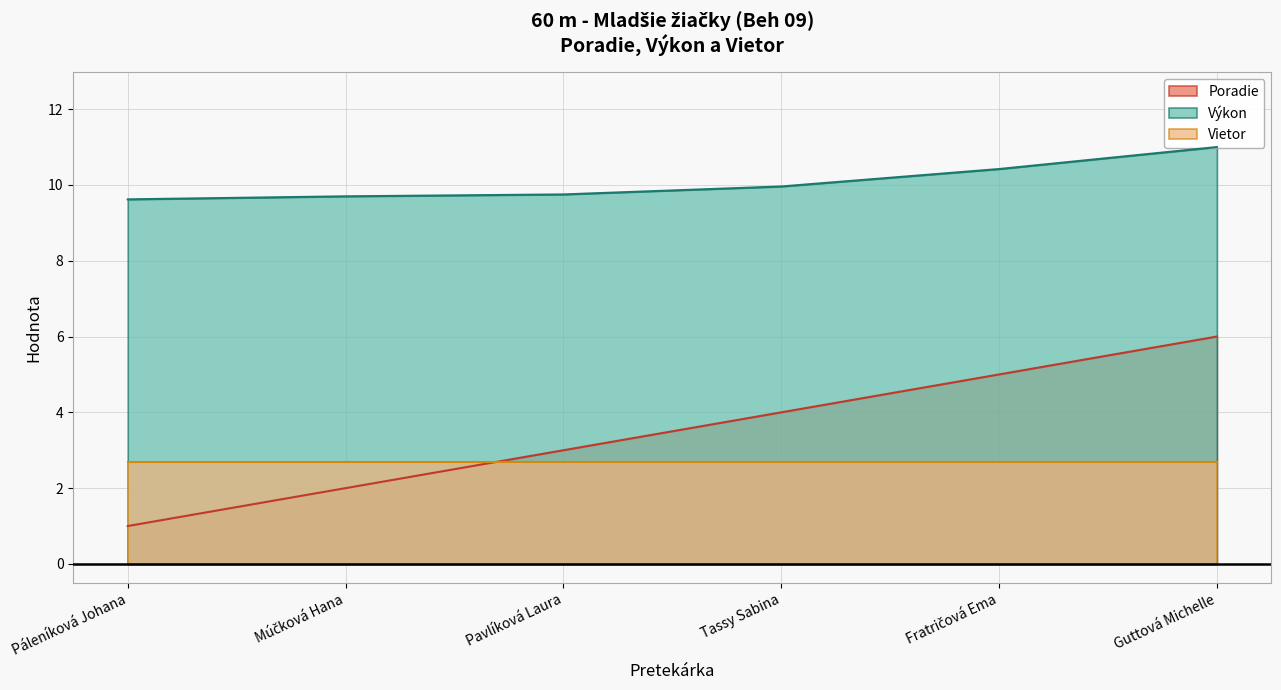

The value of Výkon at Múčková Hana is 9.7. True or false?

True